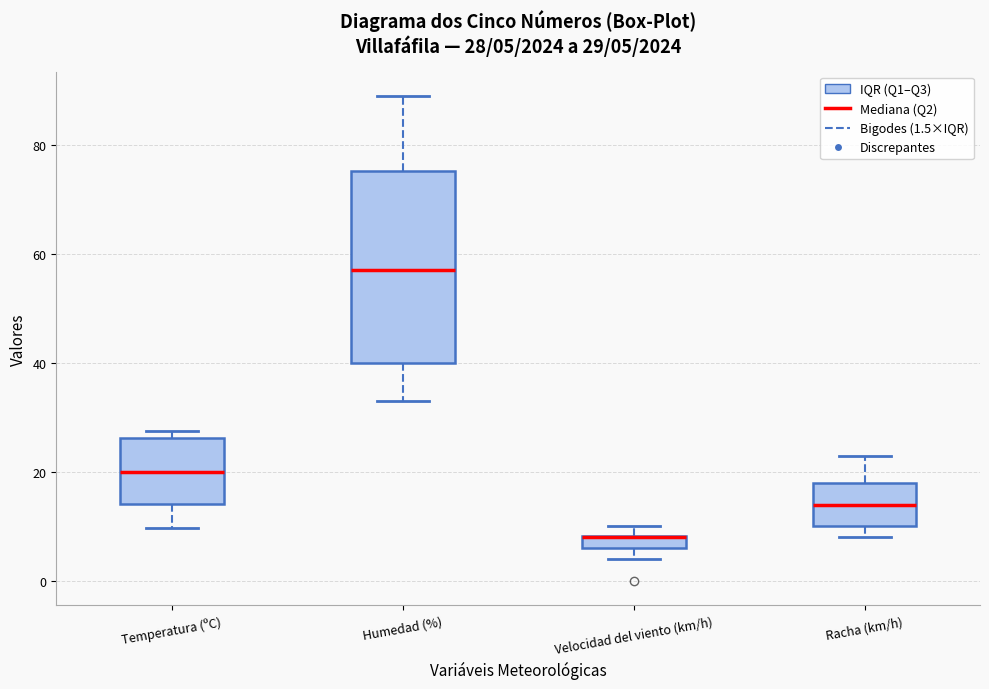

Which box is the tallest, from its lower edge to its upper edge?

Humedad (%)